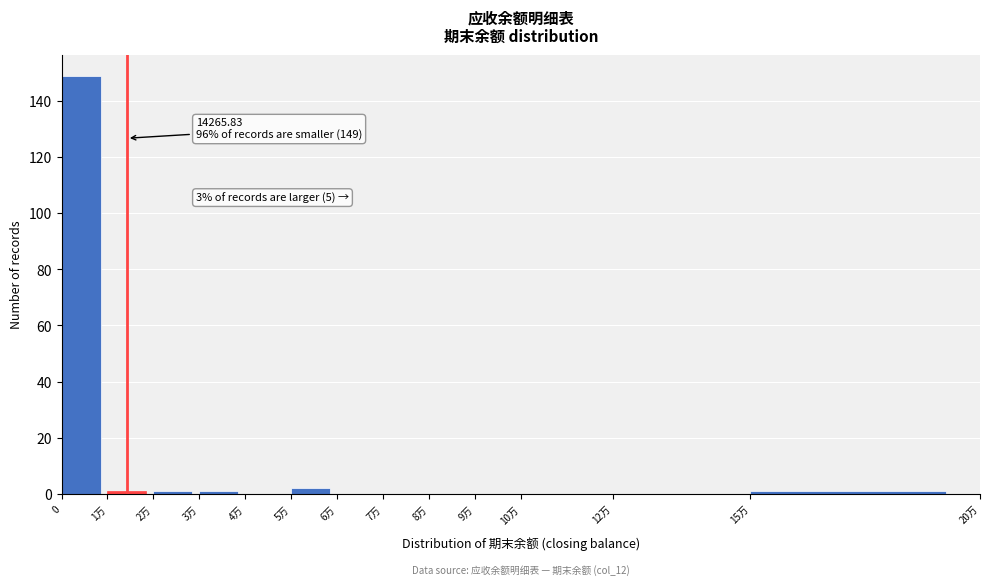

Reading left to right, transcribe all the data shown in this chart.

0=149	1万=1	2万=1	3万=1	4万=0	5万=2	6万=0	7万=0	8万=0	9万=0	10万=0	12万=0	15万=1